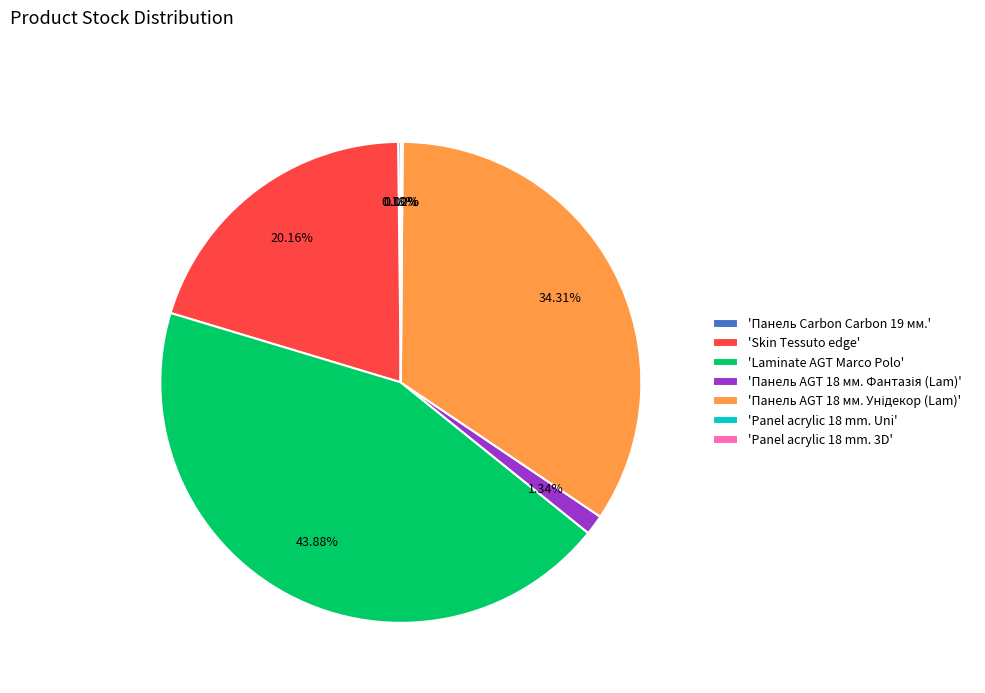

Is there a majority slice in this chart?

No